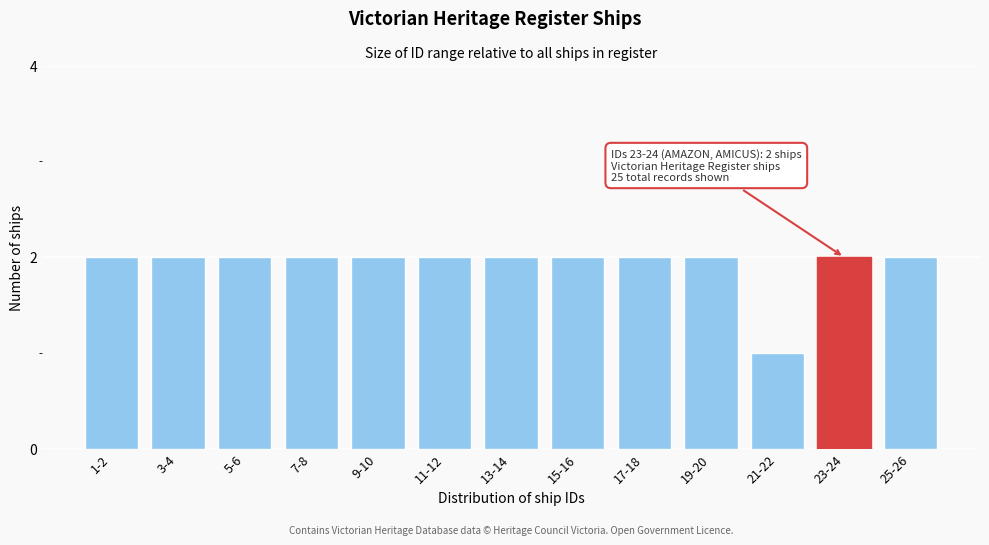

Reading left to right, list all the values displayed in this chart.

2	2	2	2	2	2	2	2	2	2	1	2	2